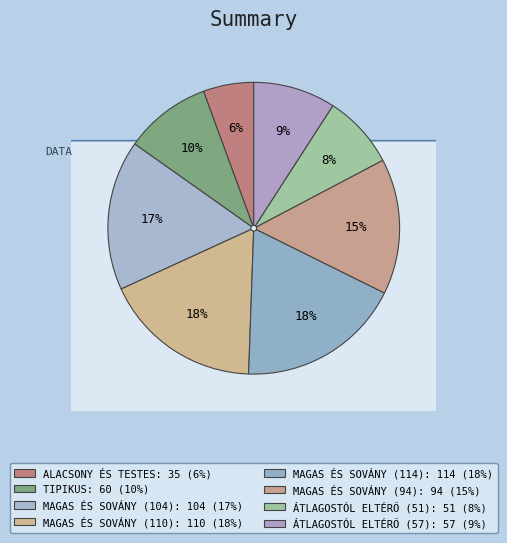

To the nearest percent, what portion does TIPIKUS represent?

10%